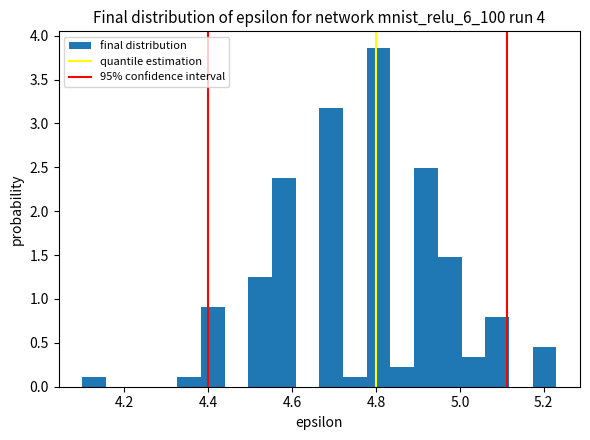

Around what value on the x-axis is the tallest bar? Give the approximate position of its centre, as read against the axis.

4.80